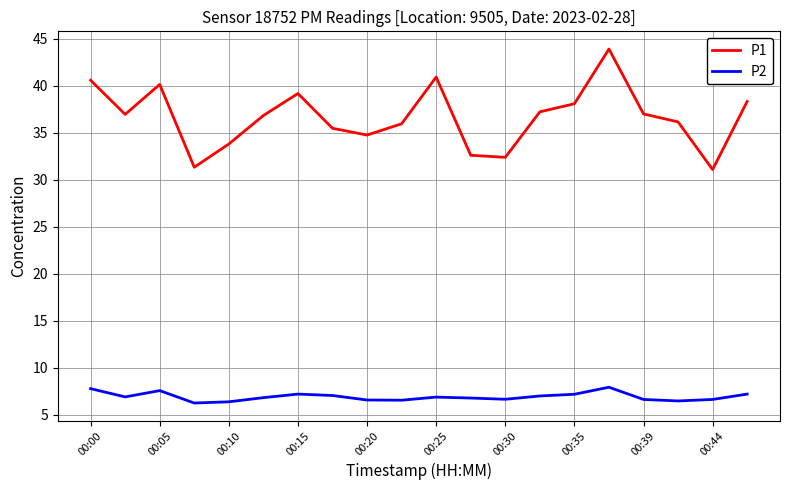

What is the highest value of the P2 series?

7.9